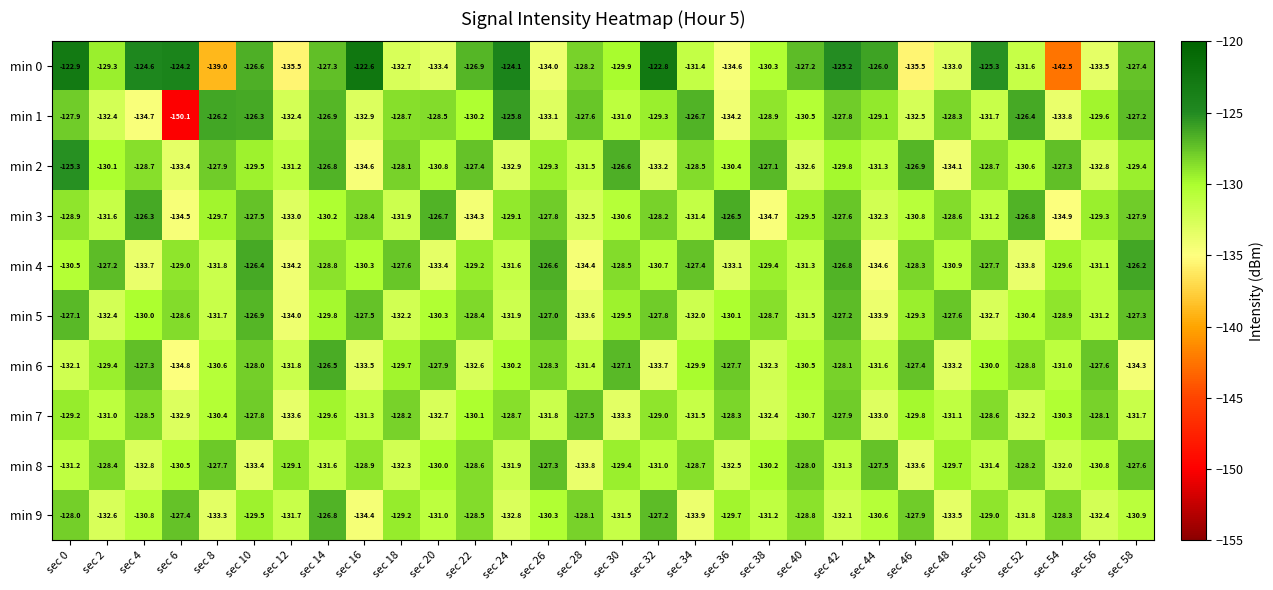

Which series changed the most between sec 22 and sec 44?

min 5